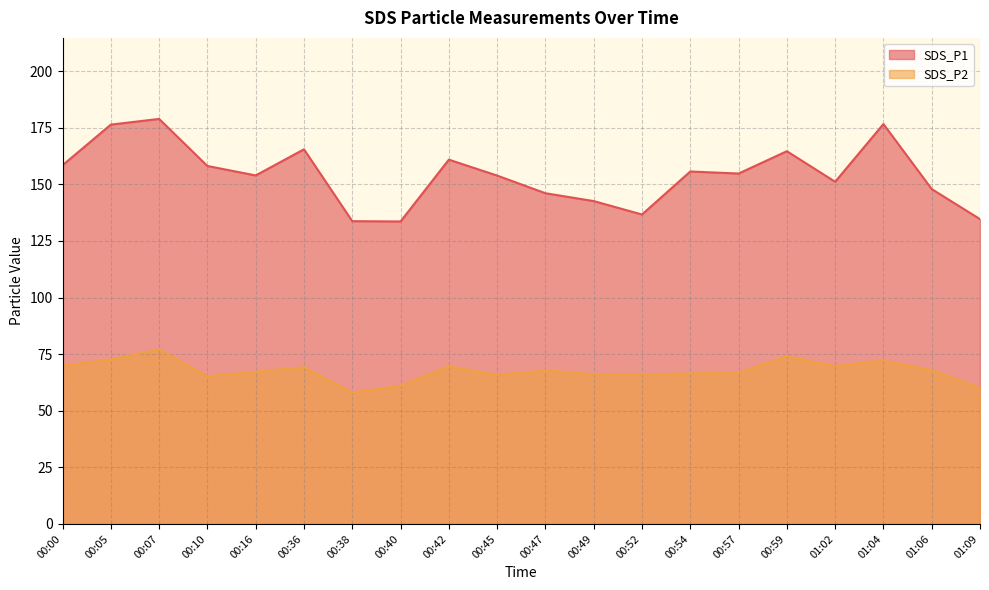

Which series has the widest spread of values?

SDS_P1